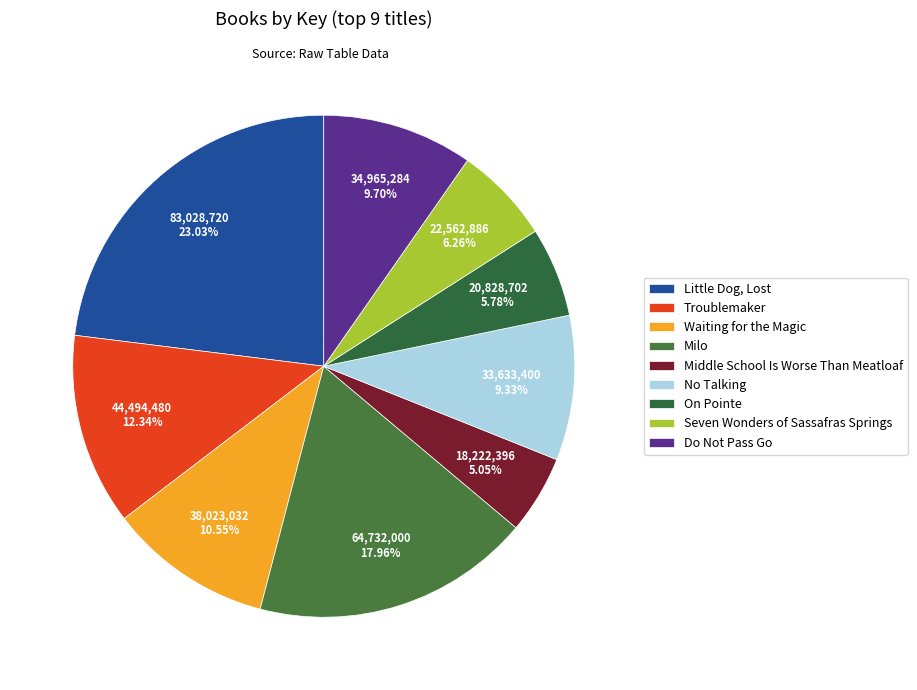

What is the largest slice in the pie chart?

Little Dog, Lost